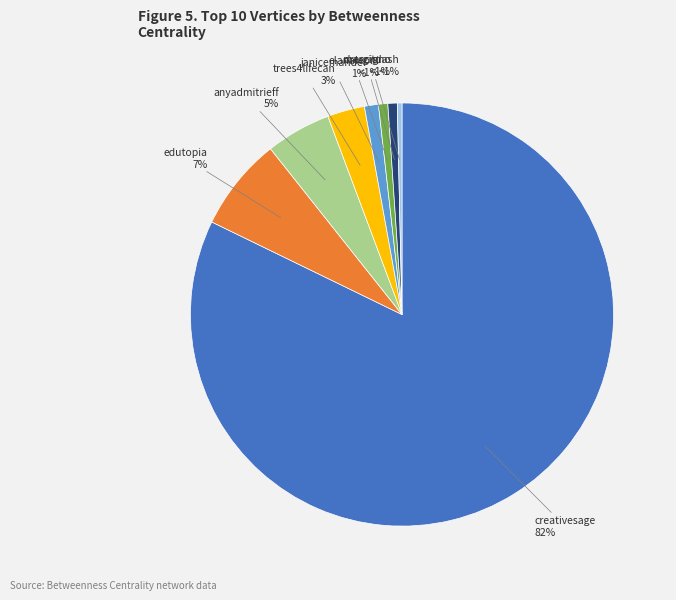

Combined, do other and creativesage account for over 50%?

Yes